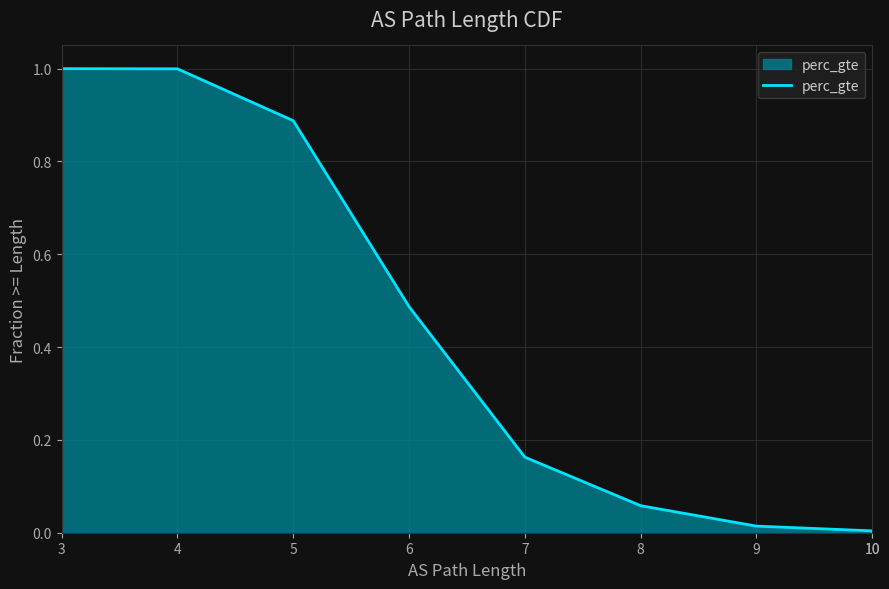

What is the sum of all values?

3.6